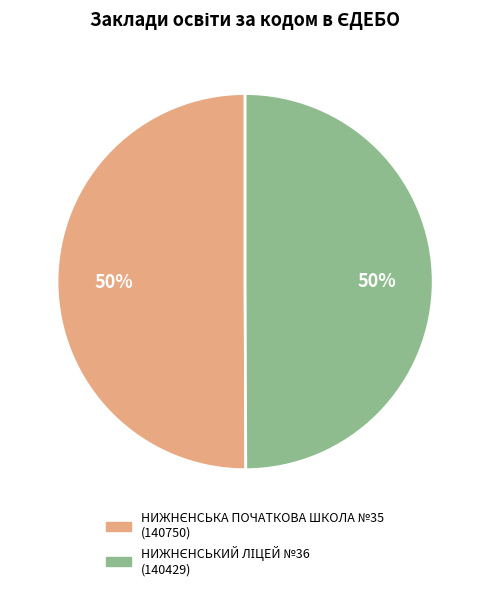

To the nearest percent, what is the average slice percentage?

50%